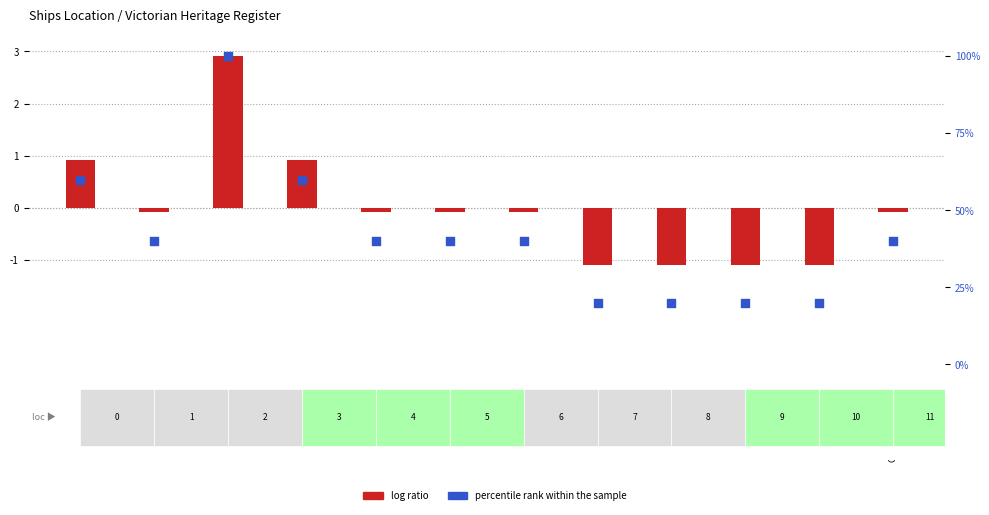

Which series has the largest total across all categories?

percentile rank within the sample